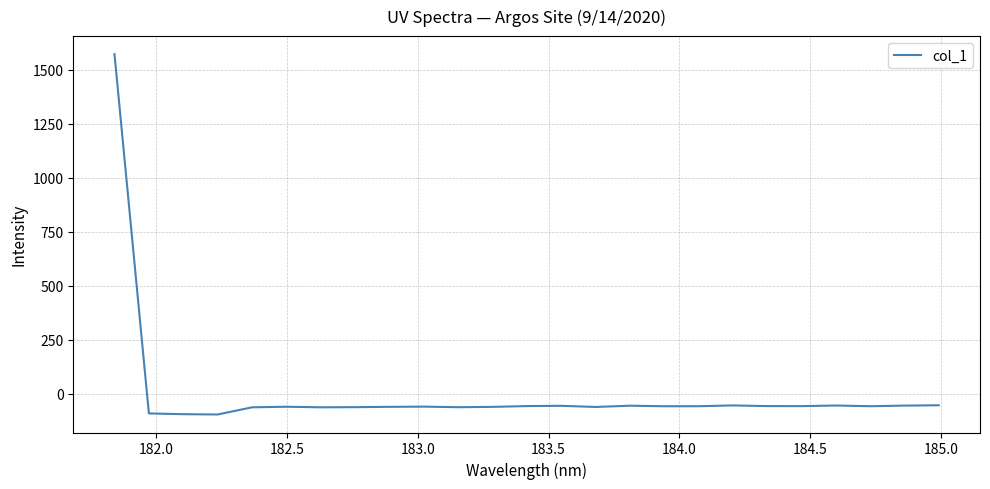

True or false: there are more than 2 points higher than both neighbors.

True